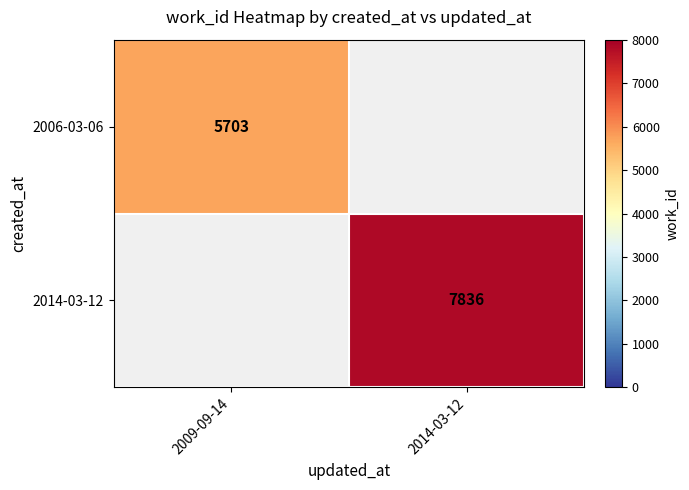

The 2014-03-12 series shows 10426 at 2014-03-12. True or false?

False